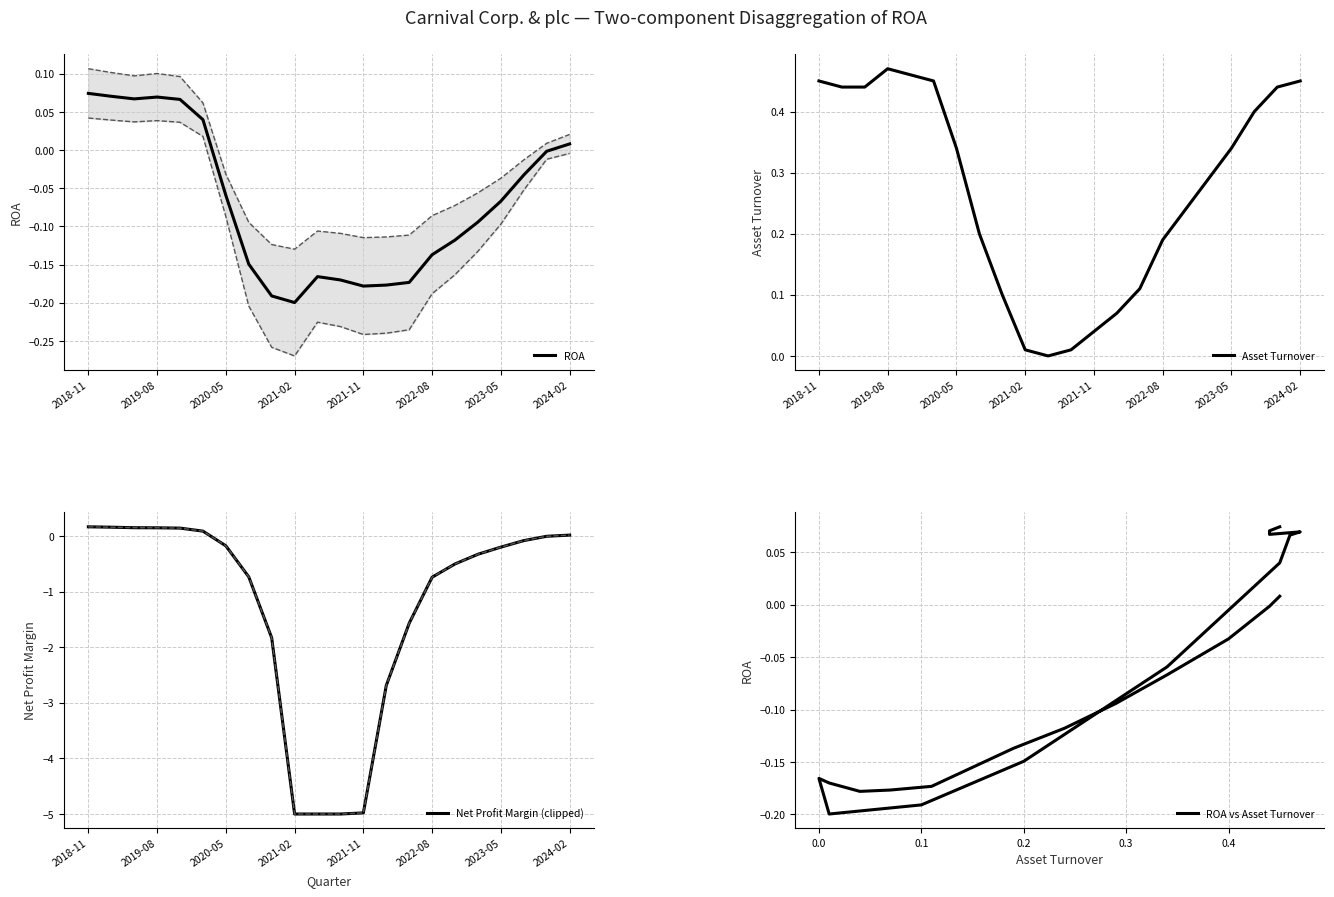

What is the difference between the Net Profit Margin (clipped) values at 11 and 21?

5.0